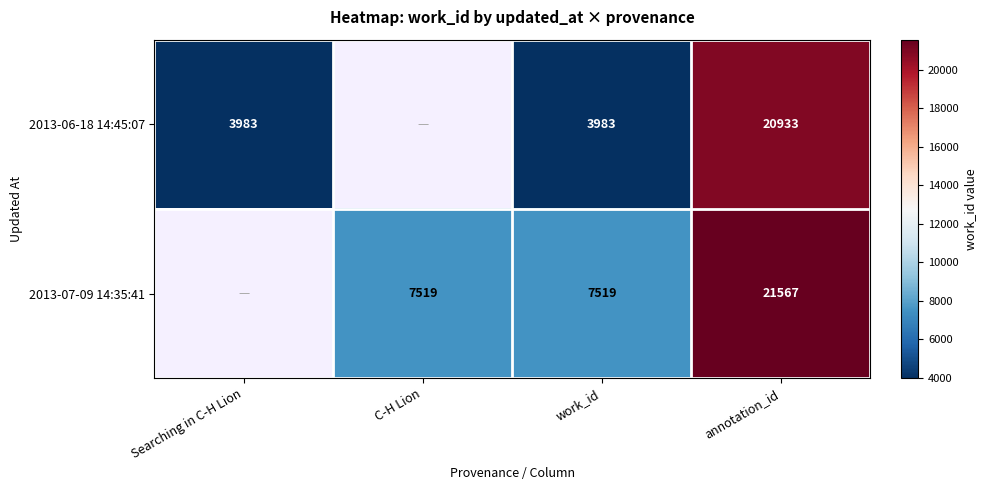

What is the difference between the highest and lowest values at annotation_id?

634